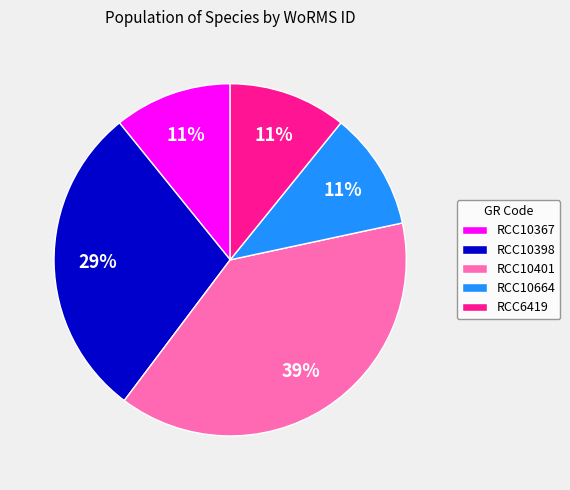

Is there a majority slice in this chart?

No